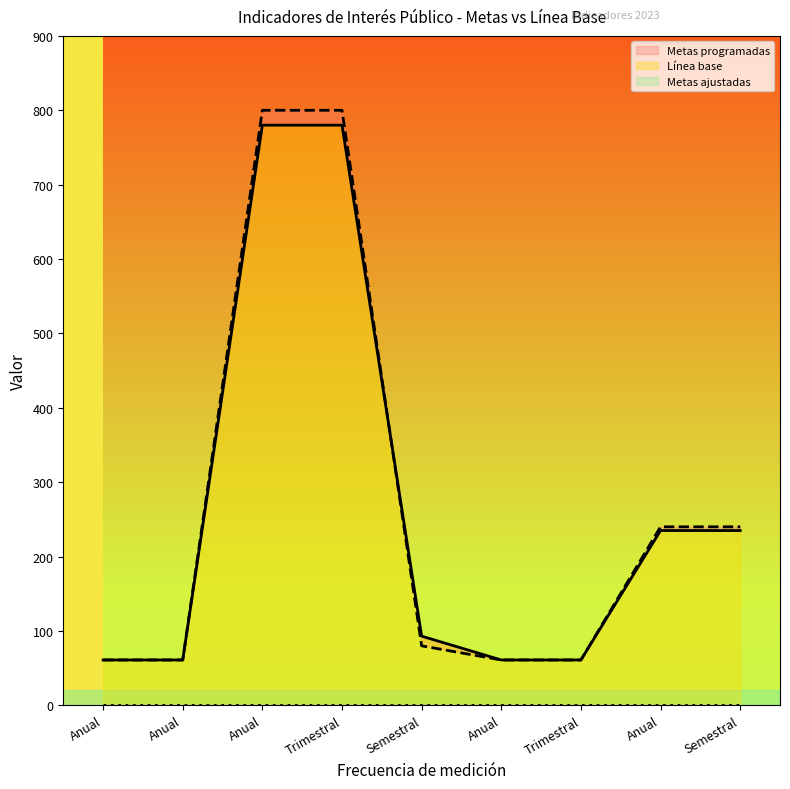

At which label is Metas programadas closest to 430?

Anual